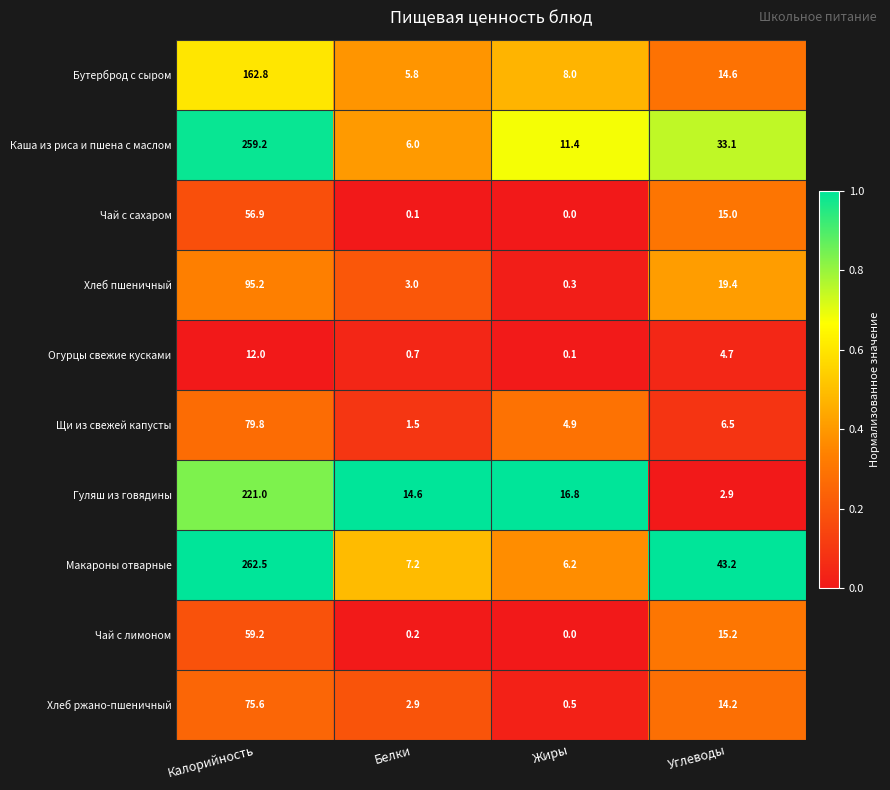

Which series has the largest total across all categories?

Макароны отварные